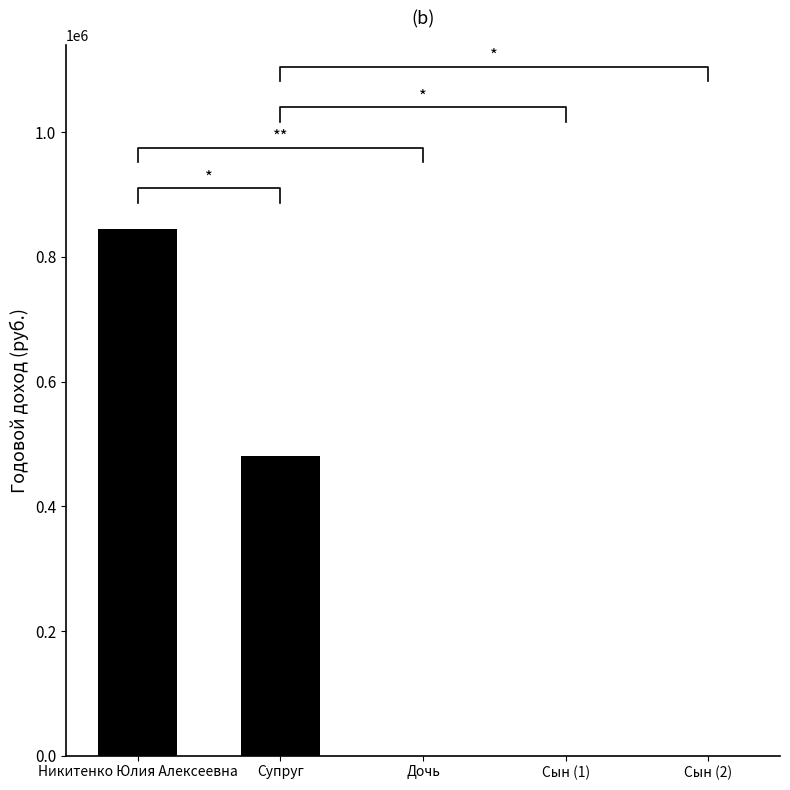

Where is the data nearest to the value 422201?

Супруг